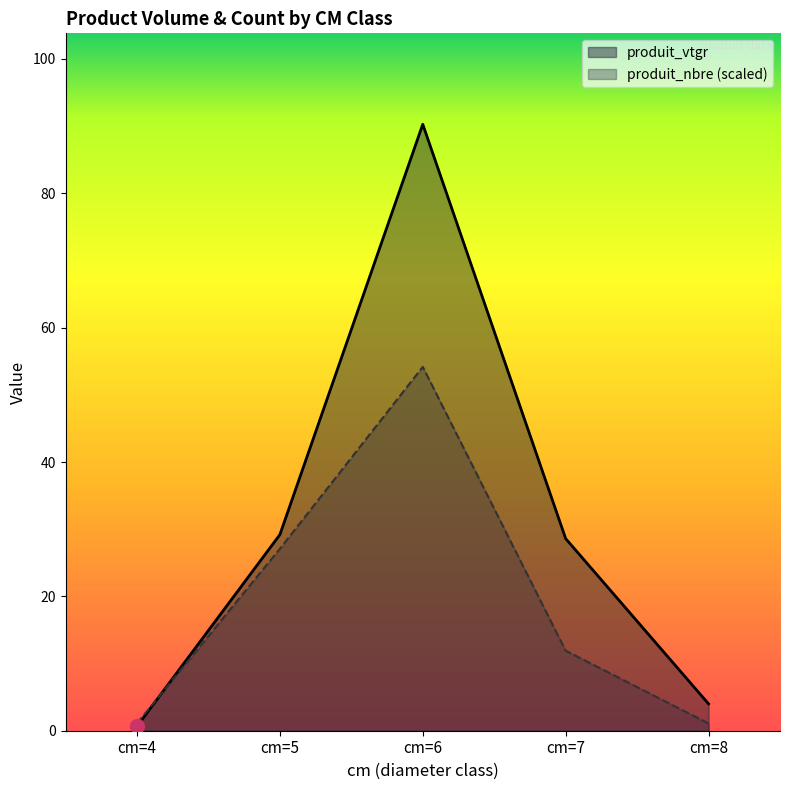

What is the difference between the highest and lowest values at cm=7?

16.7